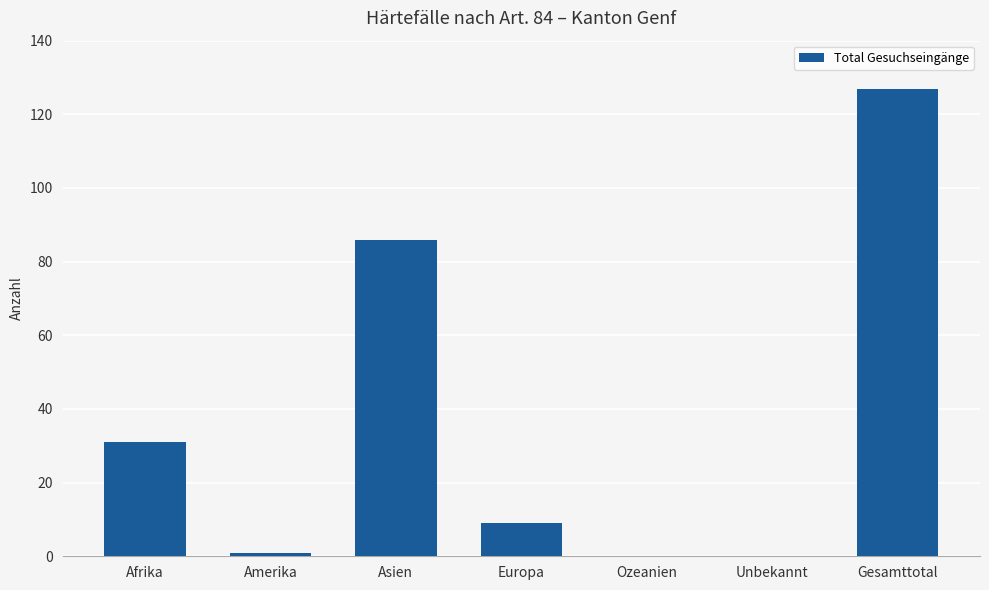

What is the greatest value displayed?

127